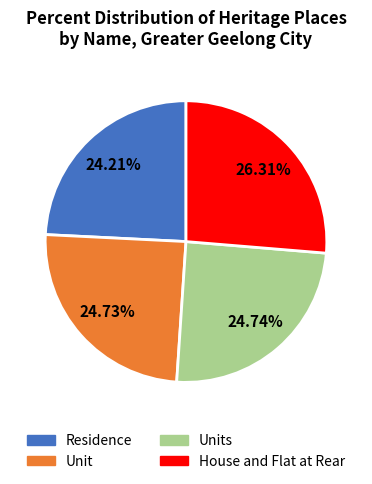

Count the number of slices in the pie.

4